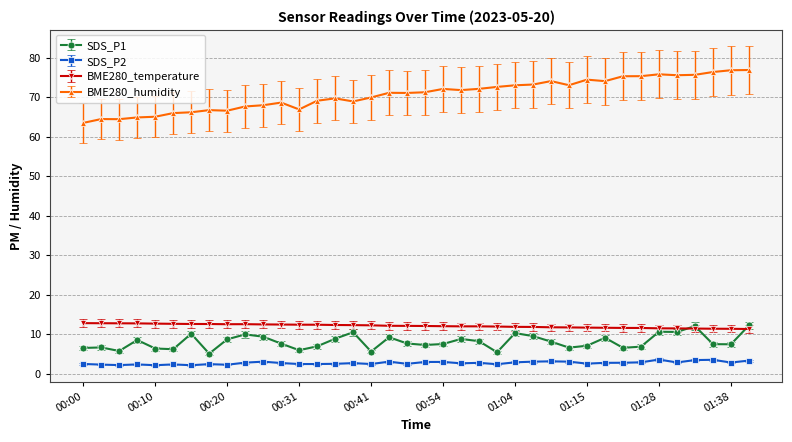

True or false: SDS_P1 and BME280_temperature cross at least once.

True